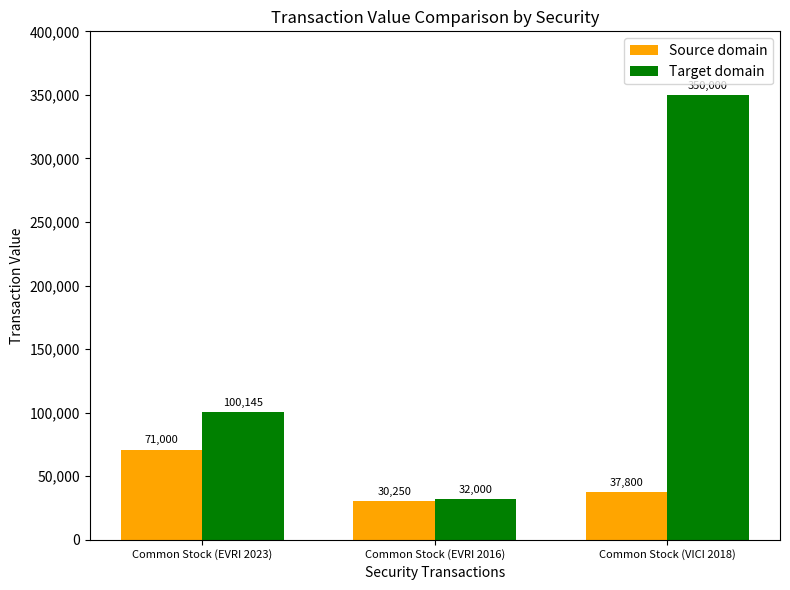

At which category is the sum across all series the highest?

Common Stock (VICI 2018)